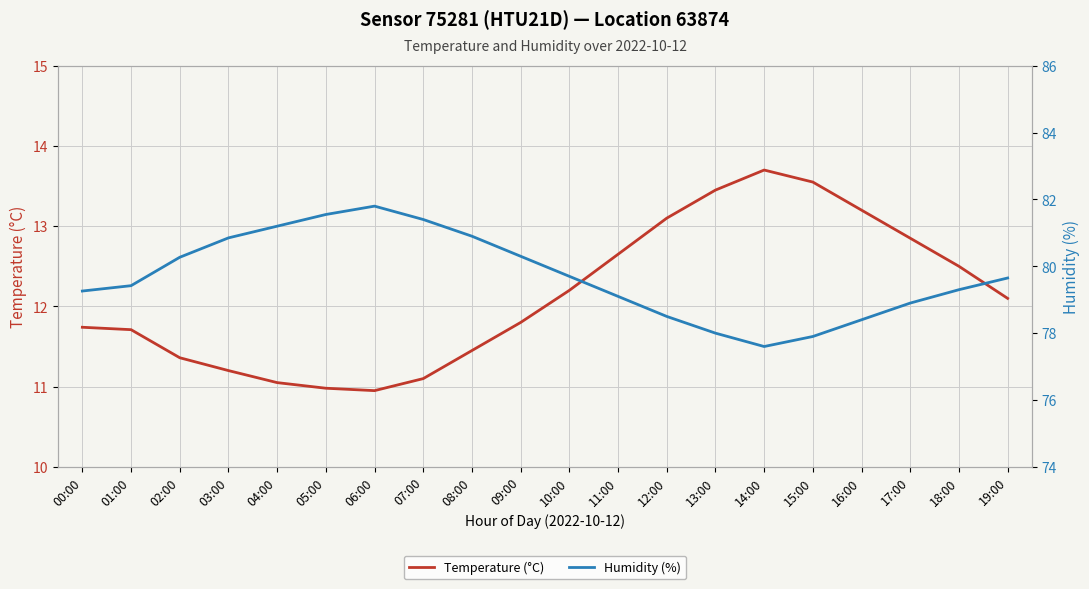

At how many categories does at least one series exceed 24?

20